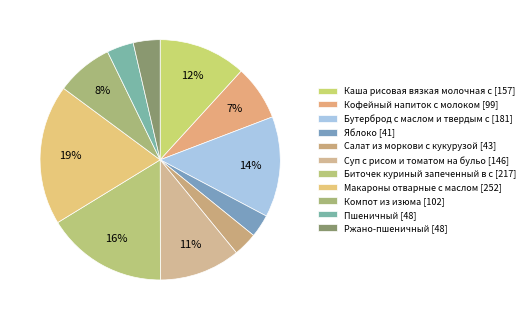

How many segments does this pie chart have?

11